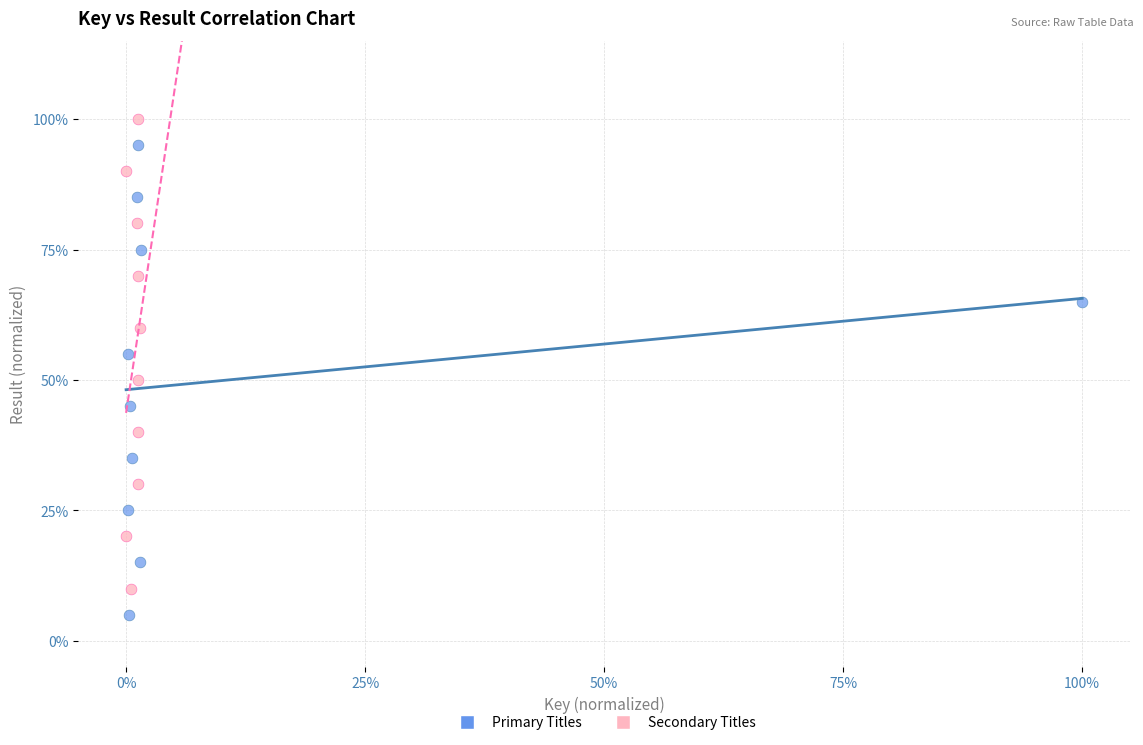

Which series contains the highest Y value?

Secondary Titles